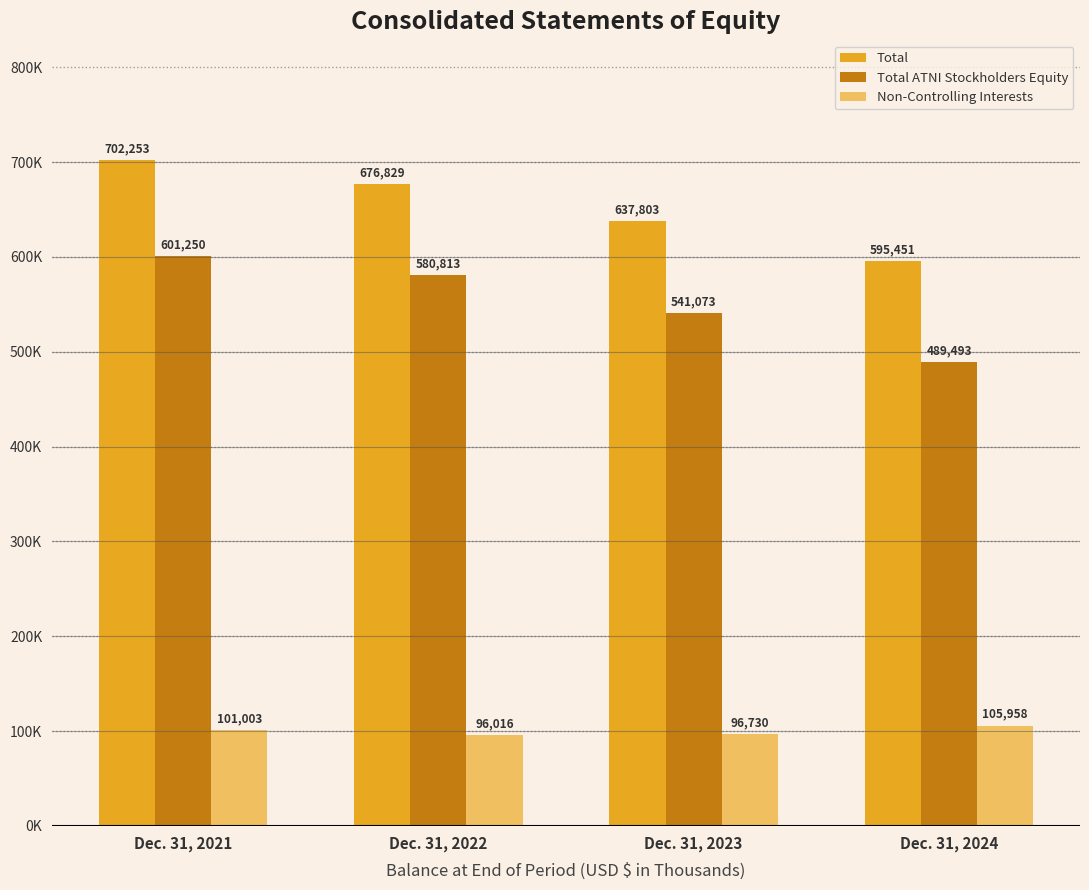

Rank the series by their maximum value, from lowest to highest.

Non-Controlling Interests, Total ATNI Stockholders Equity, Total